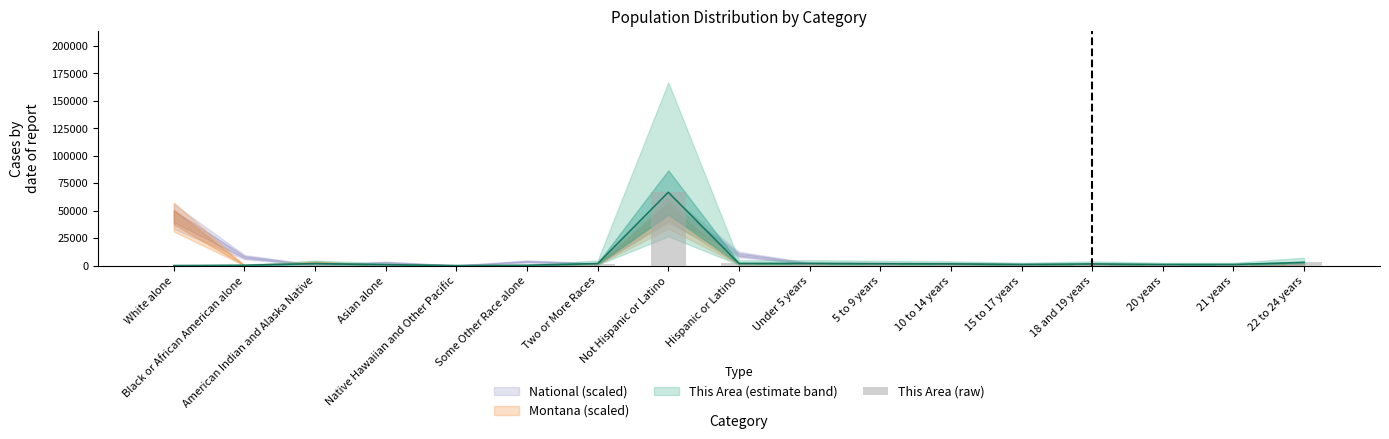

Is it true that the value at Native Hawaiian and Other Pacific is 114?

False